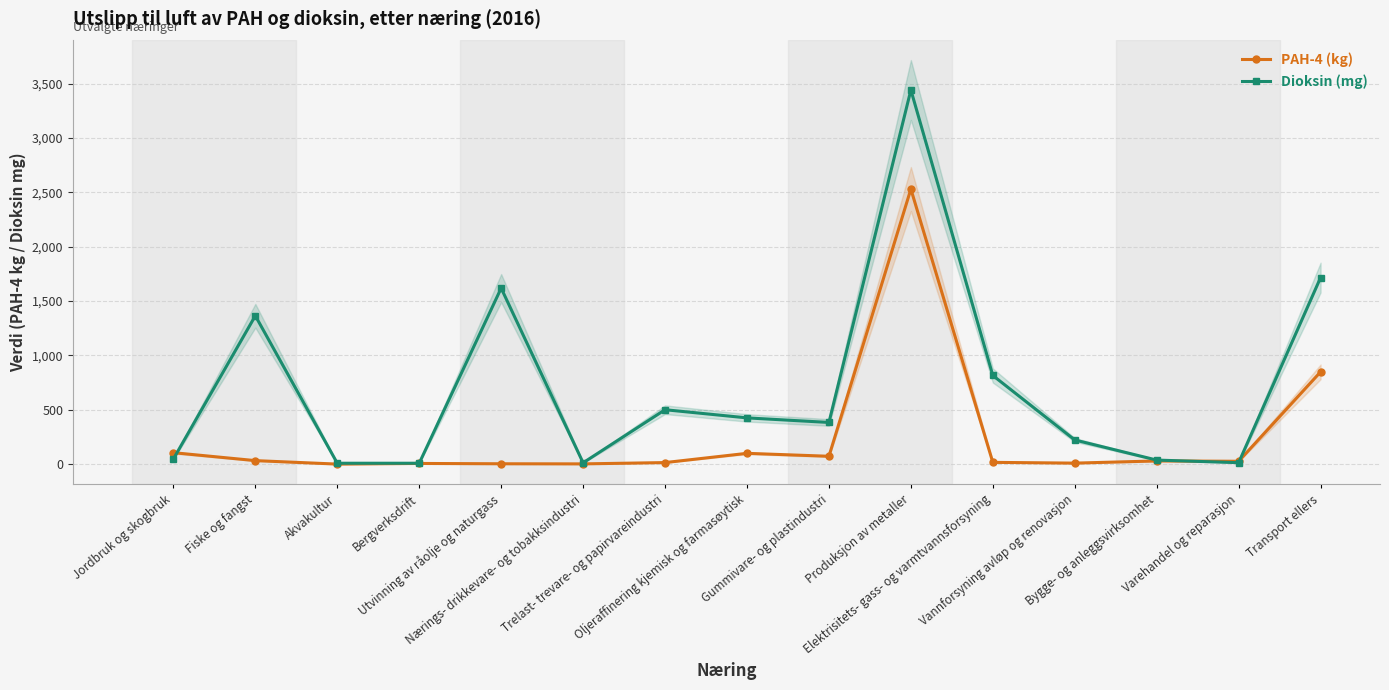

What is the difference between the maximum and minimum values in the Dioksin (mg) series?

3432